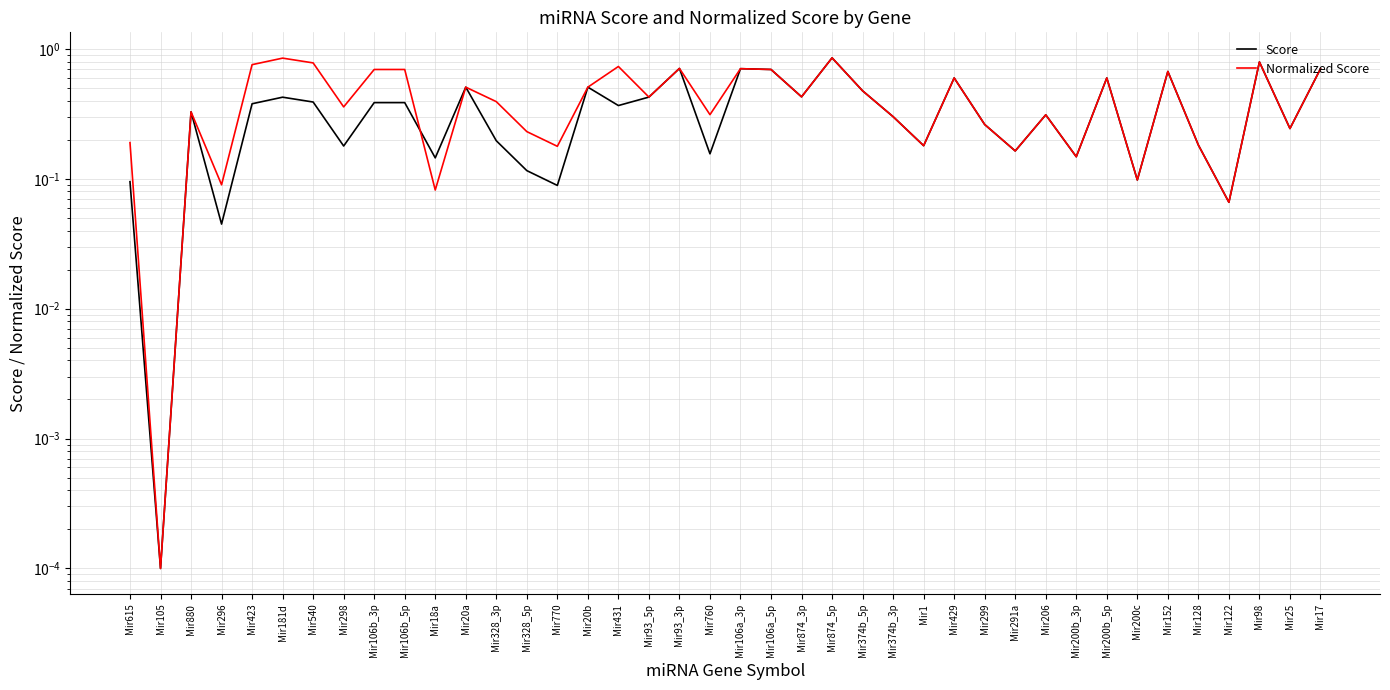

Does the chart display data point markers on the line(s)?

No